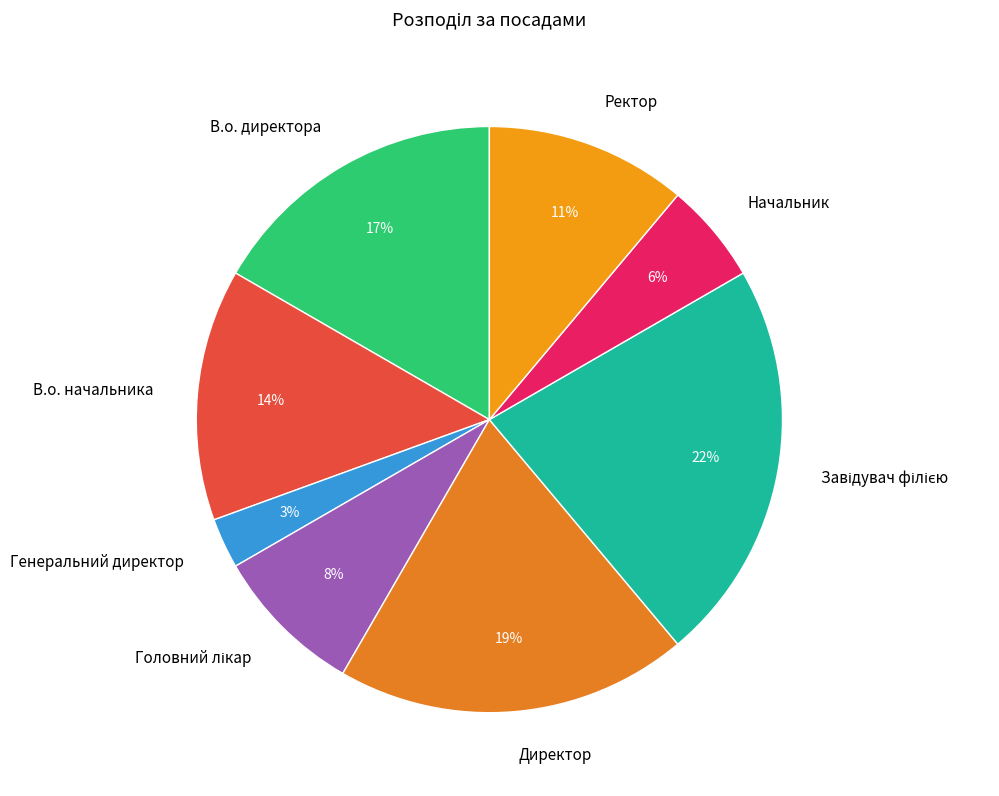

Does Ректор represent more than half of the total?

No